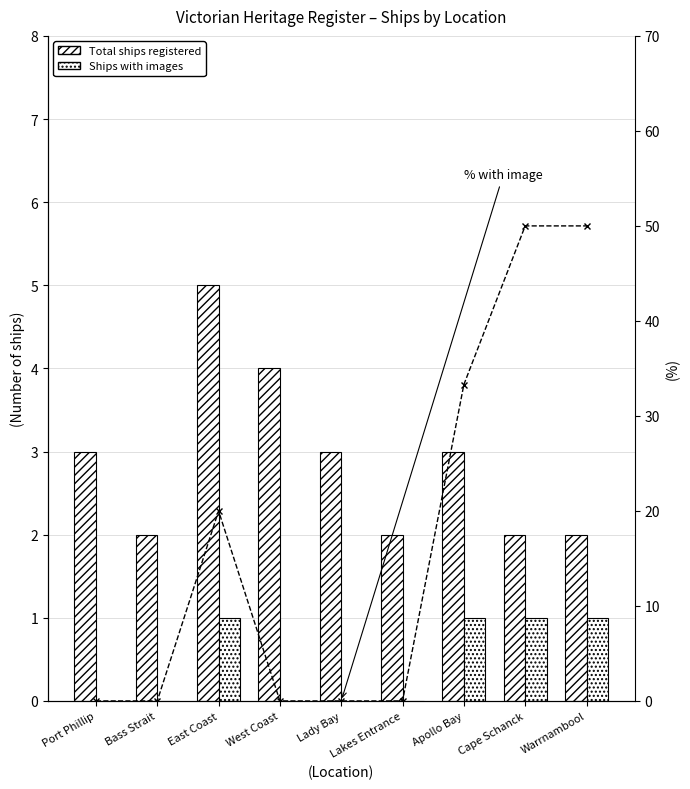

Reading left to right, transcribe all the data shown in this chart.

Total ships registered: 3.0	2.0	5.0	4.0	3.0	2.0	3.0	2.0	2.0
Ships with images: 0.0	0.0	1.0	0.0	0.0	0.0	1.0	1.0	1.0
% with image: 0.0	0.0	20.0	0.0	0.0	0.0	33.3	50.0	50.0